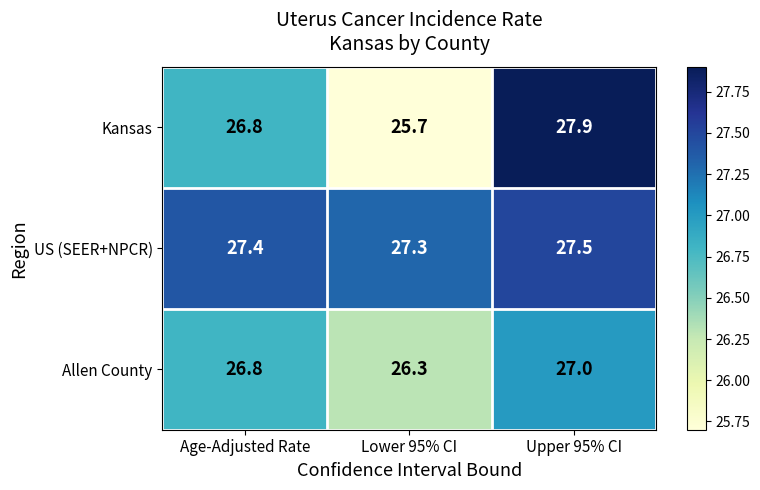

List the series in order of their peak value, lowest first.

Allen County, US (SEER+NPCR), Kansas